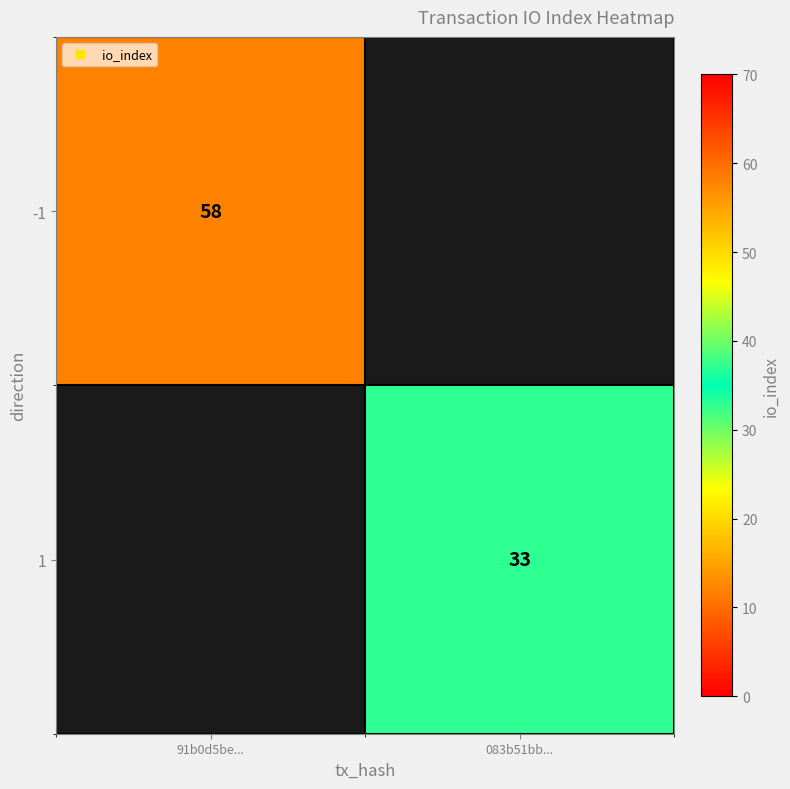

Where is -1 nearest to the value 58?

91b0d5be...